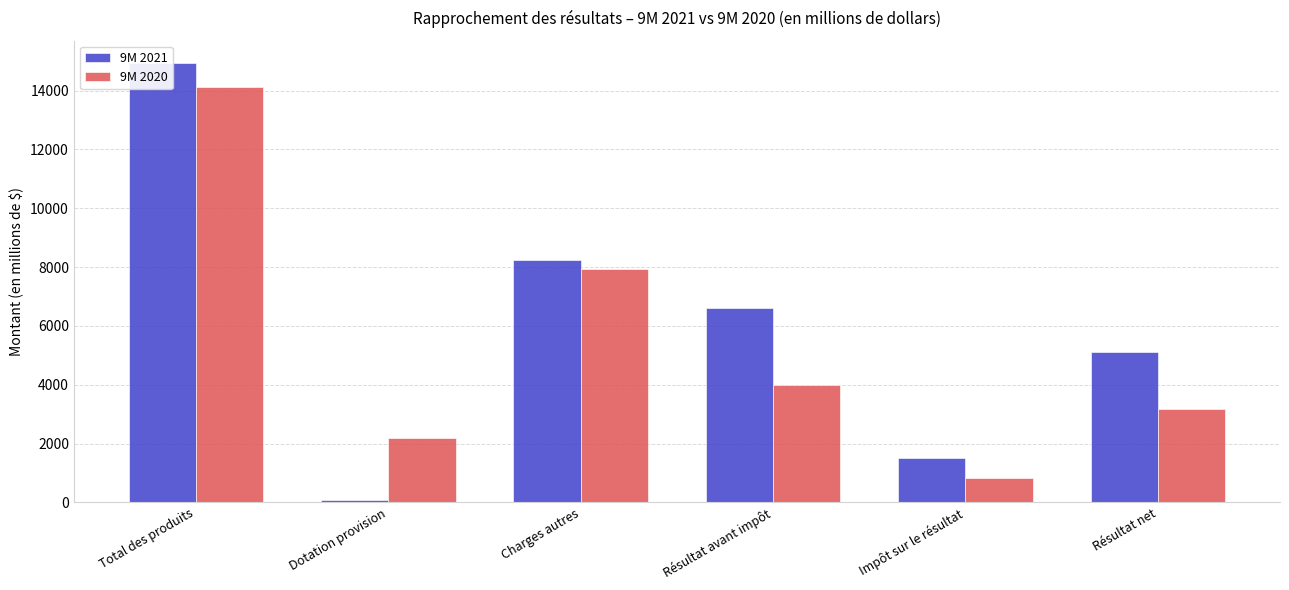

At how many categories does at least one series exceed 5547?

3